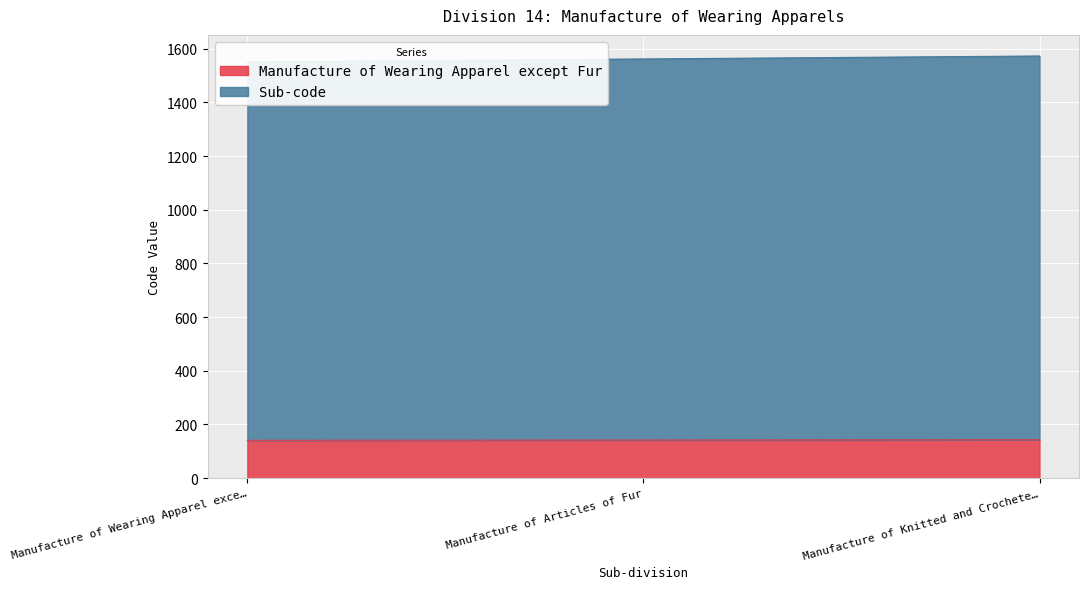

What are all the series names shown in the legend?

Manufacture of Wearing Apparel except Fur, Sub-code